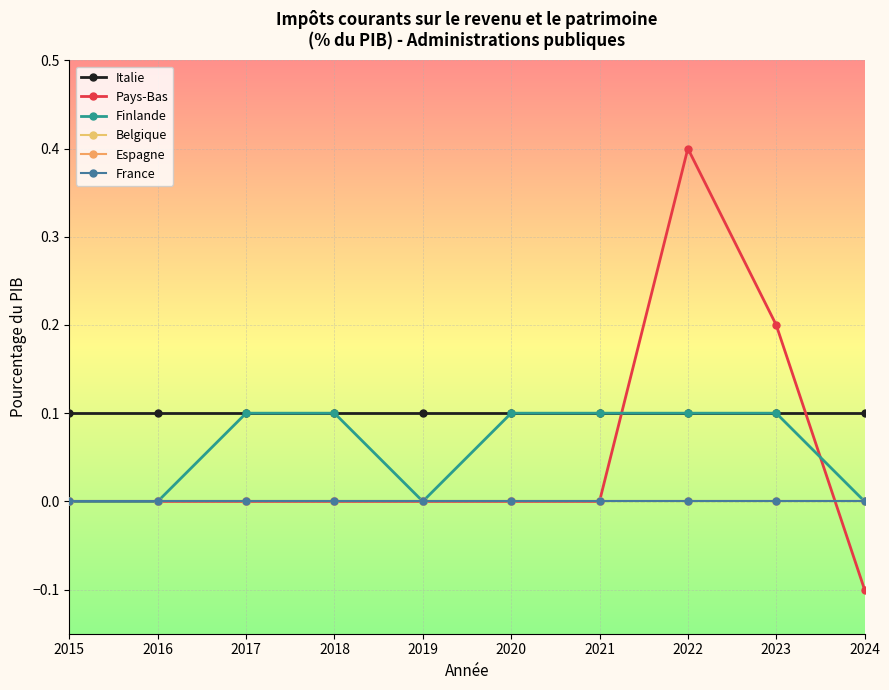

What is the difference between the Finlande values at 2019 and 2022?

0.1